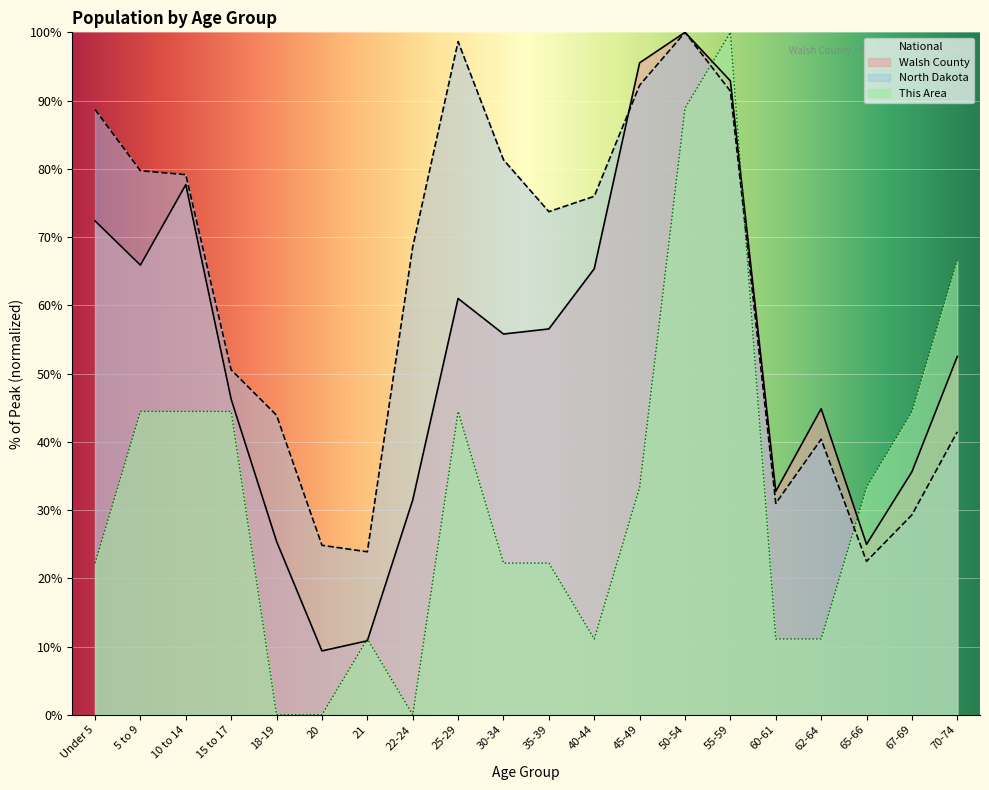

The Walsh County series shows 45.1 at 22-24. True or false?

False